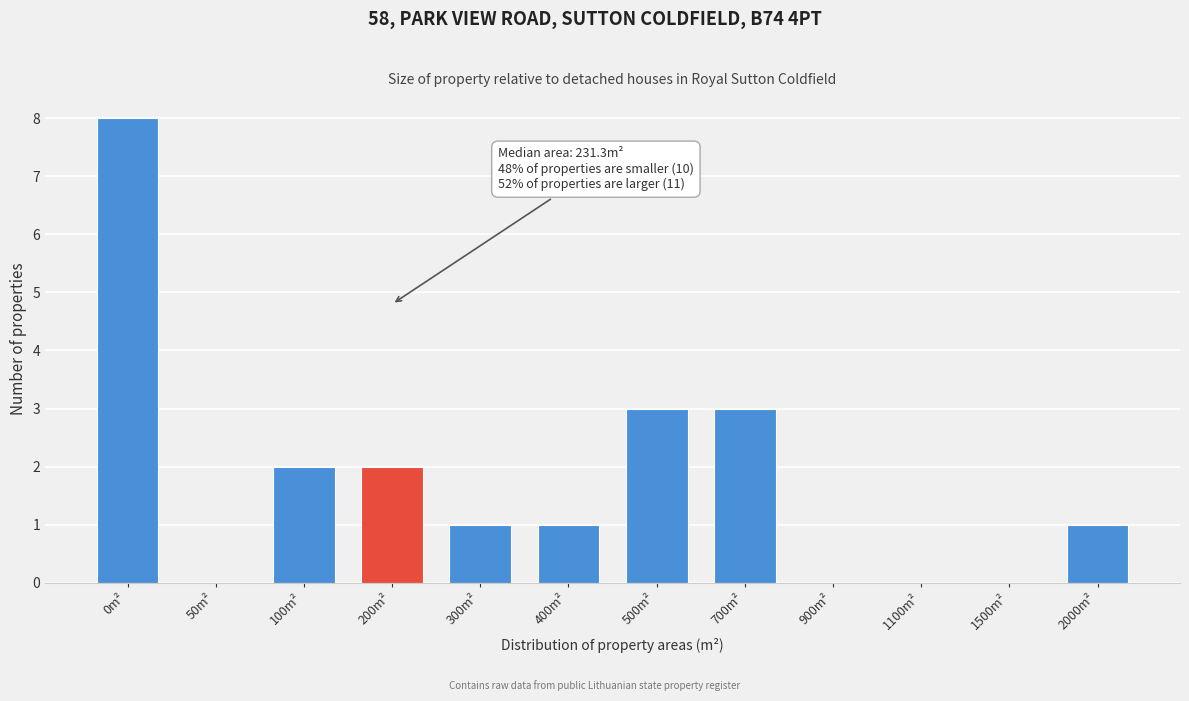

Reading right to left, transcribe all the data shown in this chart.

2000m²=1	1500m²=0	1100m²=0	900m²=0	700m²=3	500m²=3	400m²=1	300m²=1	200m²=2	100m²=2	50m²=0	0m²=8